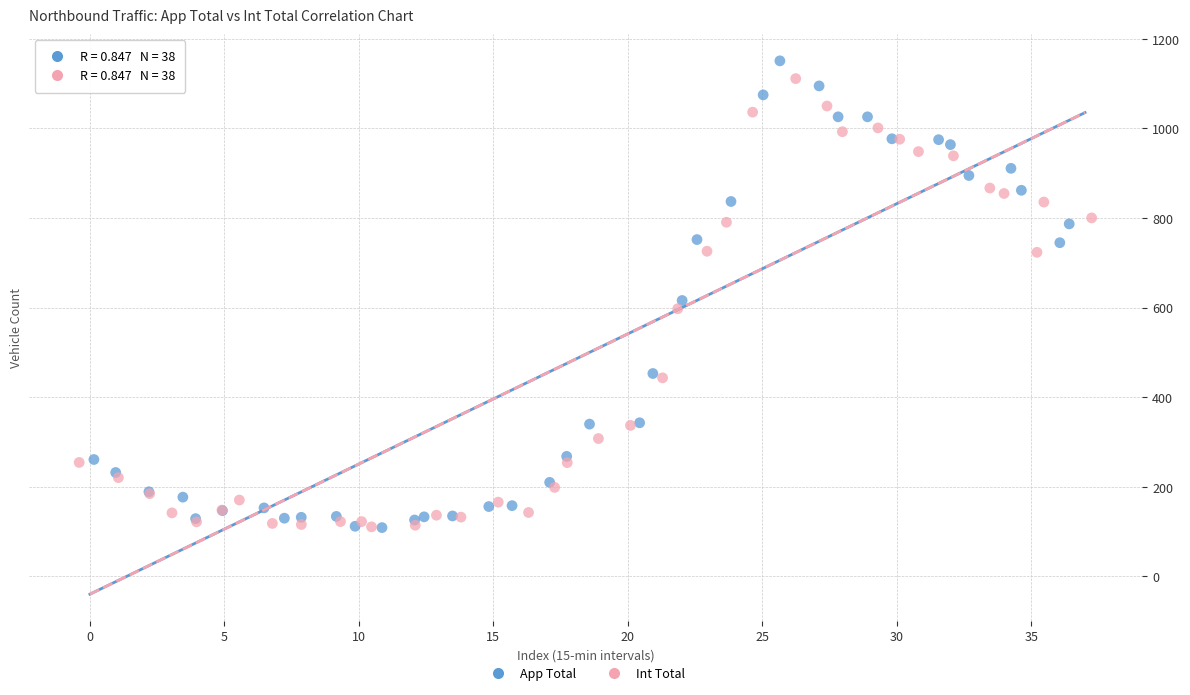

Which series has the largest Y range (max minus min)?

App Total